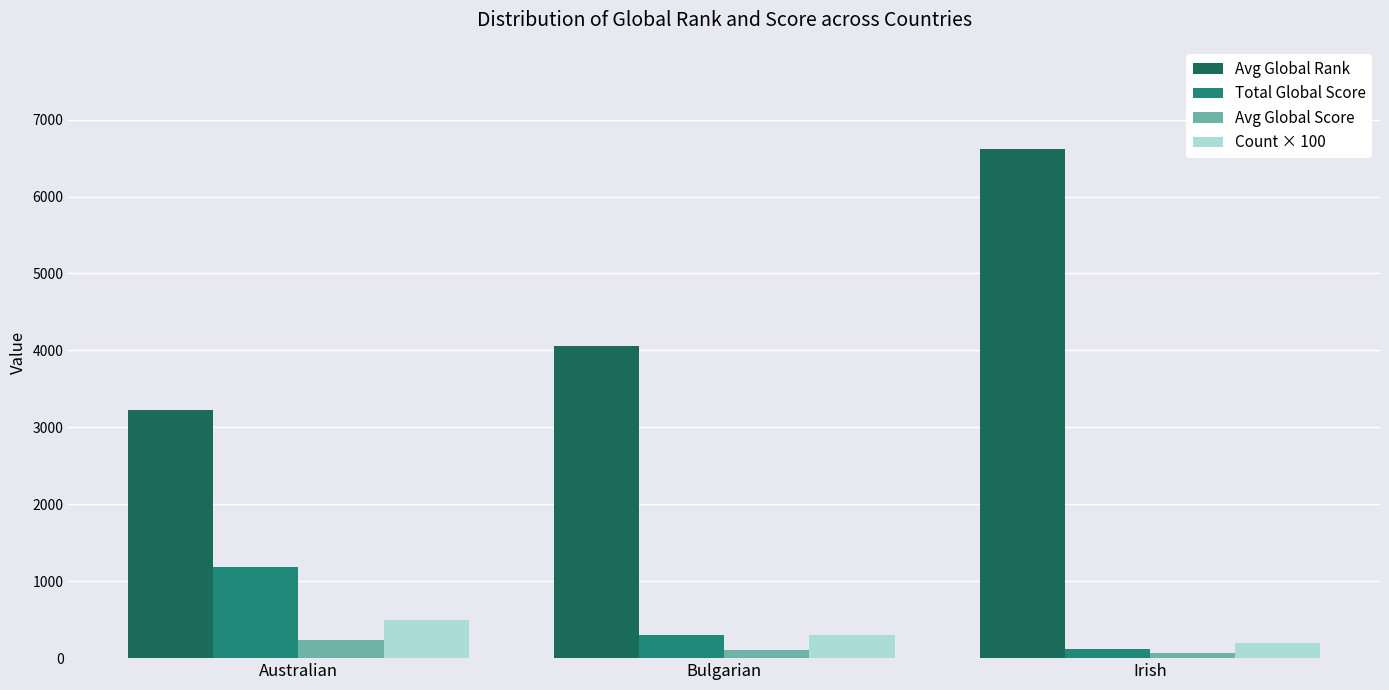

Is it true that Count × 100 equals 300 at Bulgarian?

True